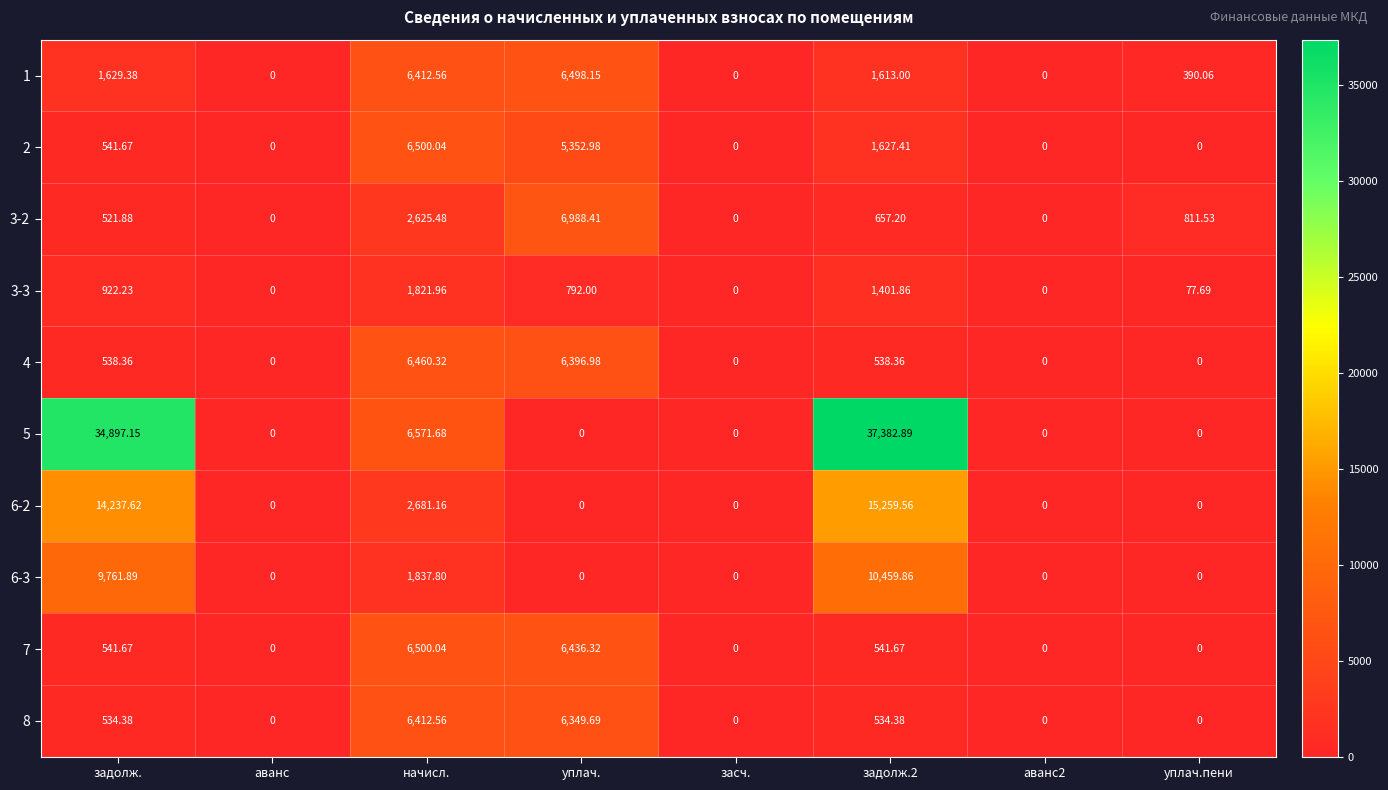

What is the spread (max minus min) of values at начисл.?

4749.7